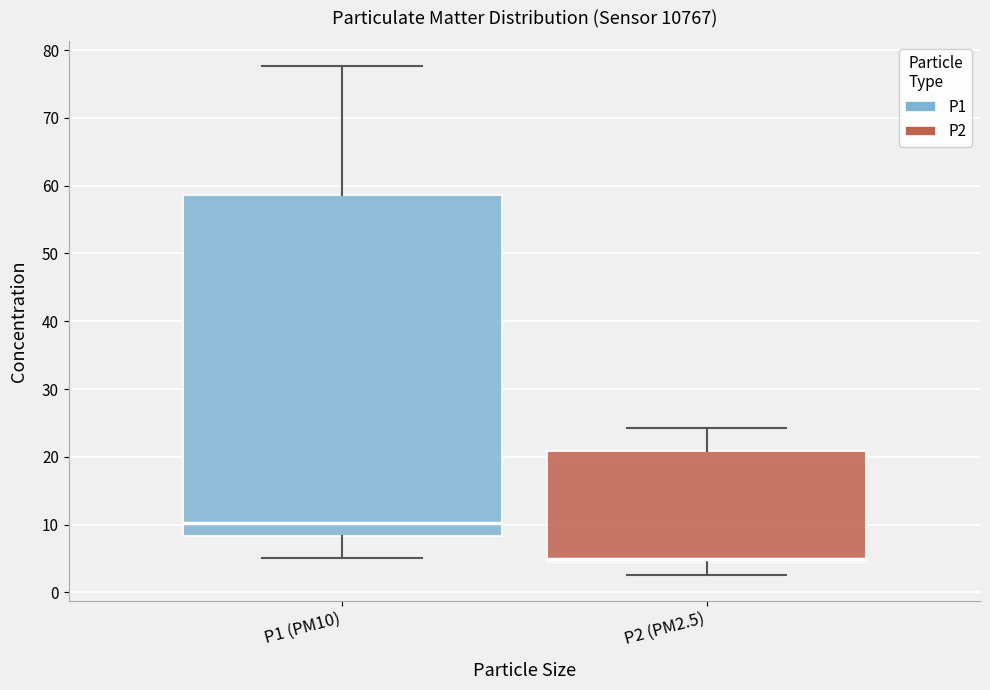

Where is the lower edge of the box for P1 (PM10) on the y-axis? The values are not printed on the chart, so give them approximately, as read against the axis.

8